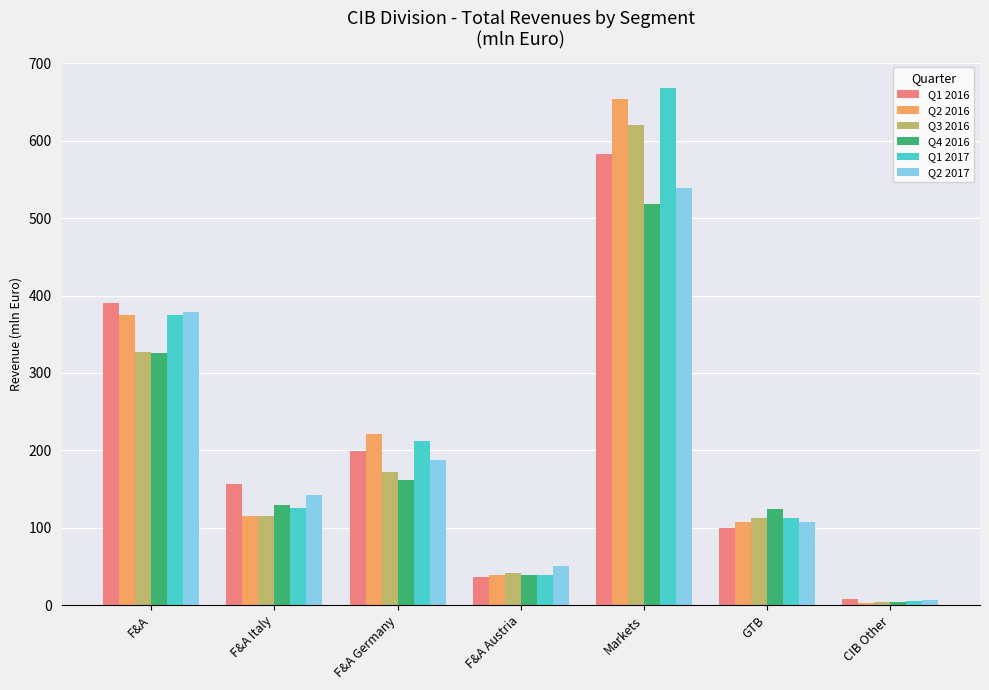

What is the spread (max minus min) of values at GTB?

24.6